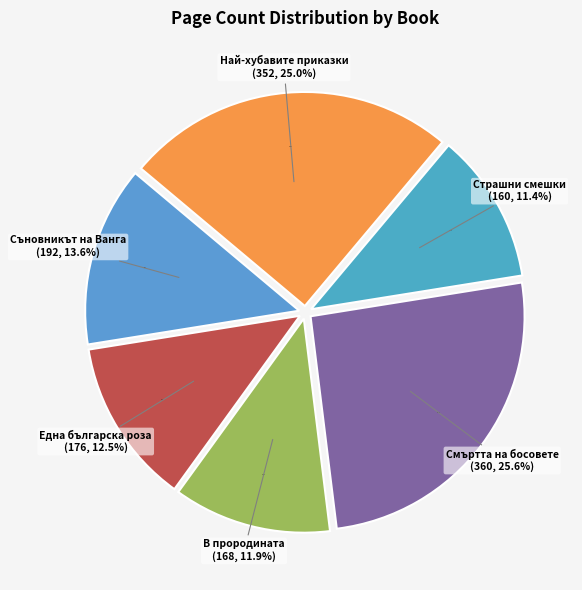

The Най-хубавите приказки (18010) slice represents 25% of the pie. True or false?

True